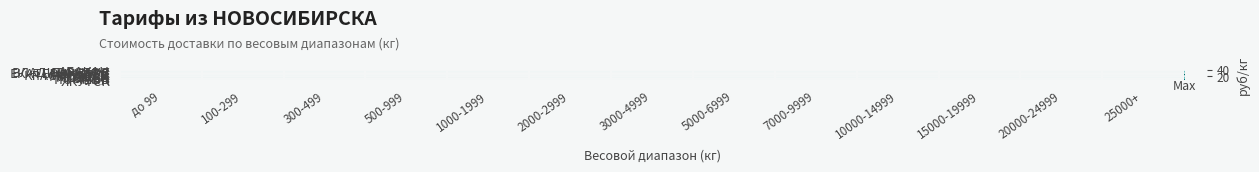

List the series in order of their peak value, highest first.

ЯКУТСК, МАГАДАН, АБАКАН, ТЮМЕНЬ, УФА, ВЛАДИВОСТОК, МОСКВА, ИРКУТСК, КРАСНОЯРСК, ЕКАТЕРИНБУРГ, ОМСК, БАРНАУЛ, ТОМСК